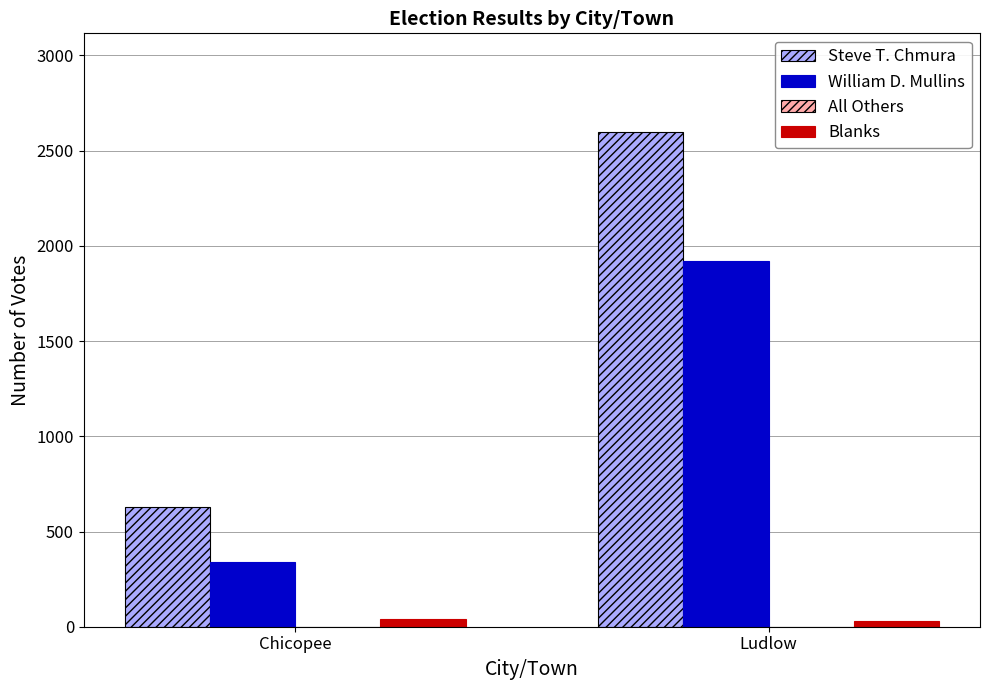

How many groups of bars are there?

2